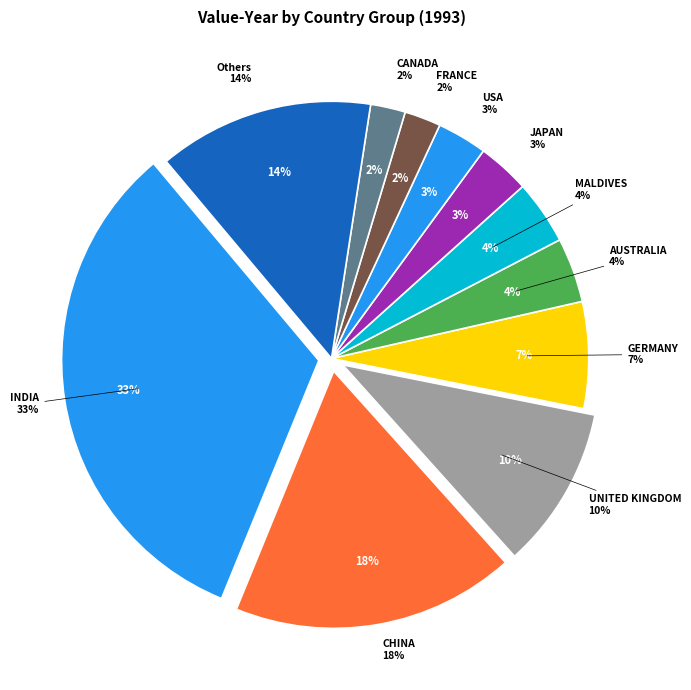

True or false: 38 accounts for 0% of the total.

True